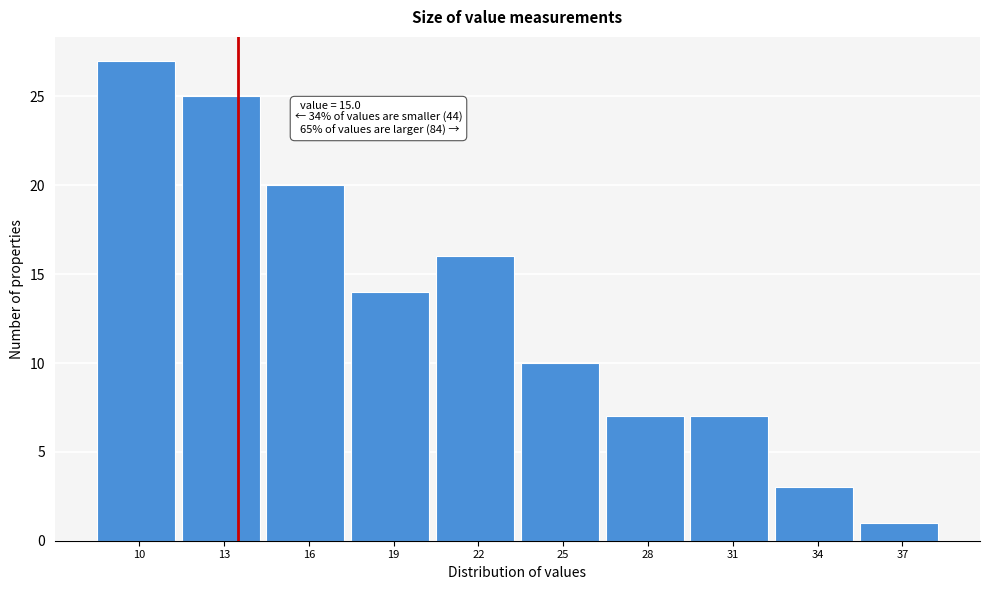

Reading left to right, transcribe all the data shown in this chart.

27	25	20	14	16	10	7	7	3	1